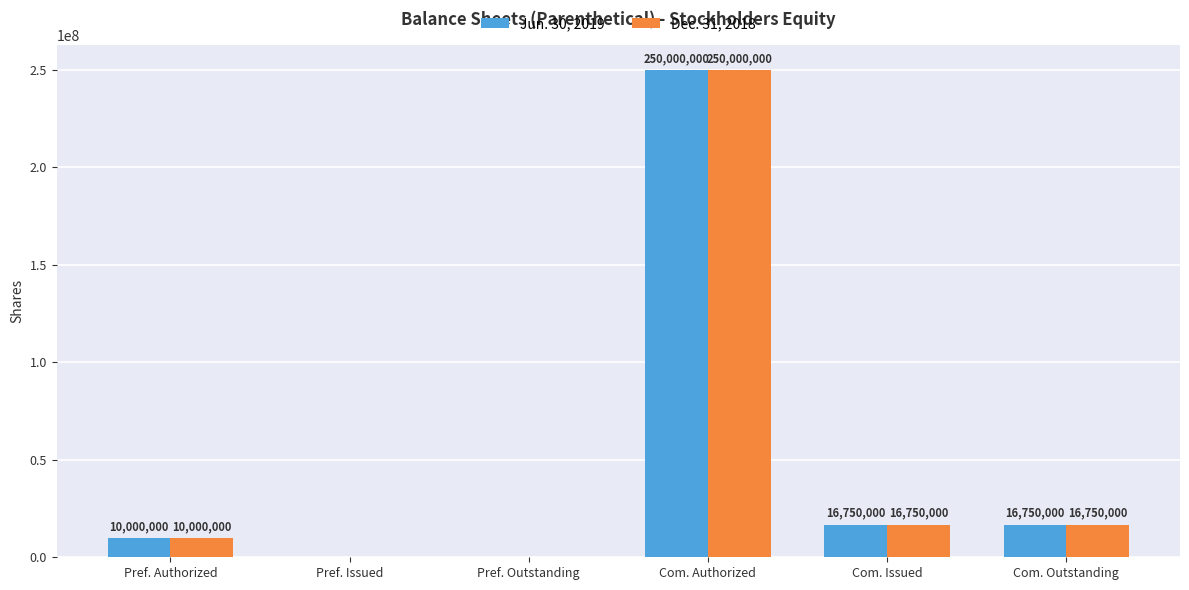

What is the maximum value shown in the chart?

250000000